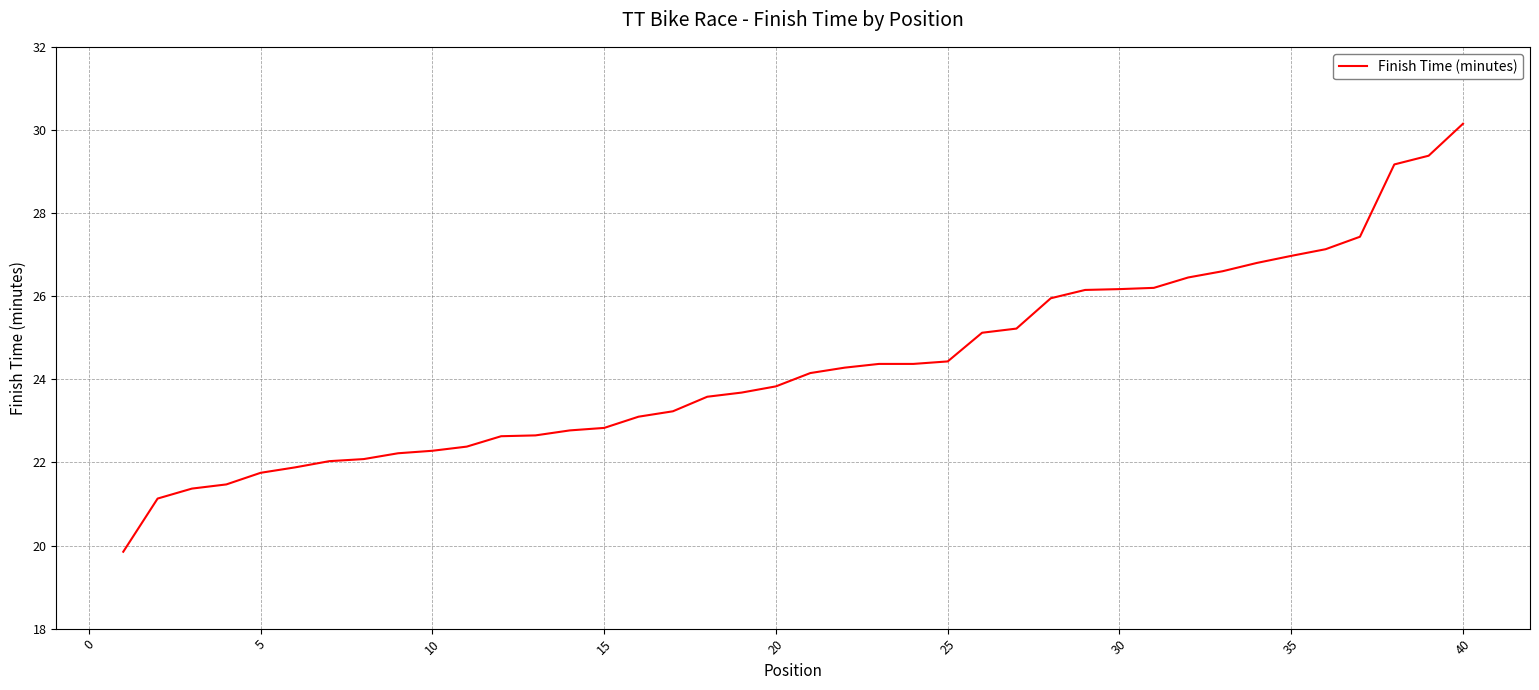

How many values are below 24?

20